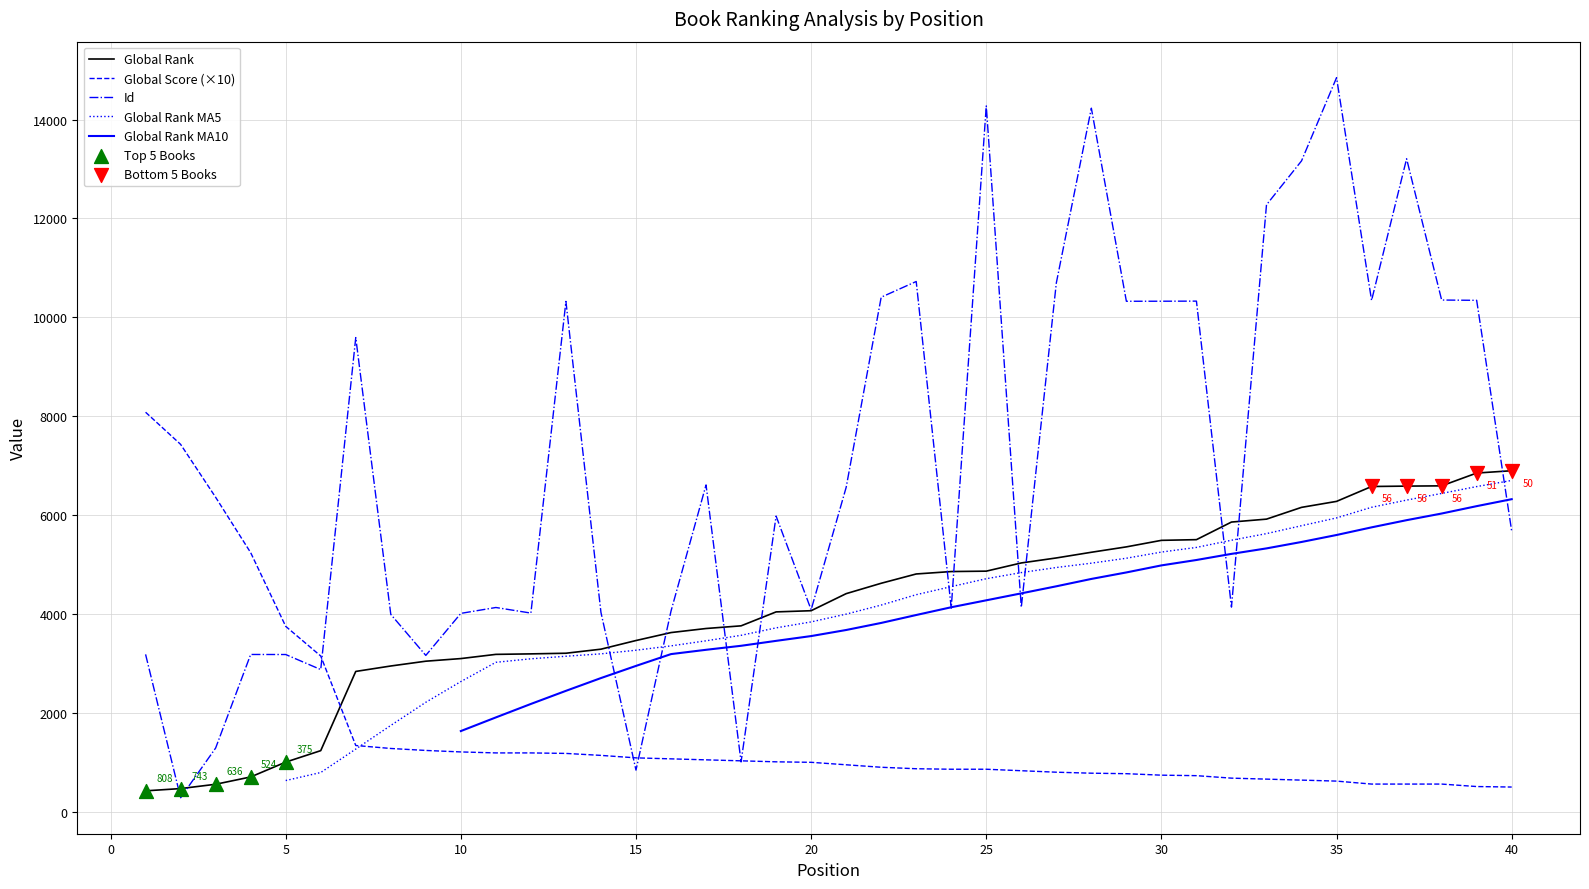

Is the value of Id at 33 greater than the value of Global Rank at 30?

Yes